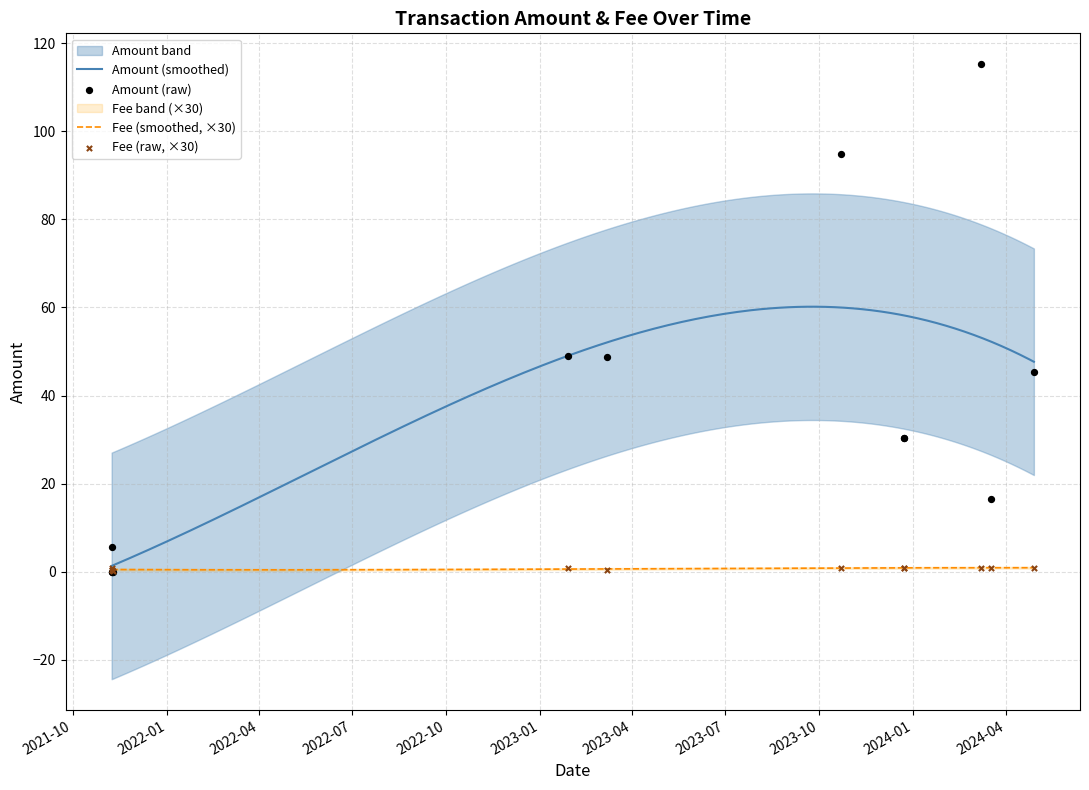

Which series contains the highest Y value?

amount